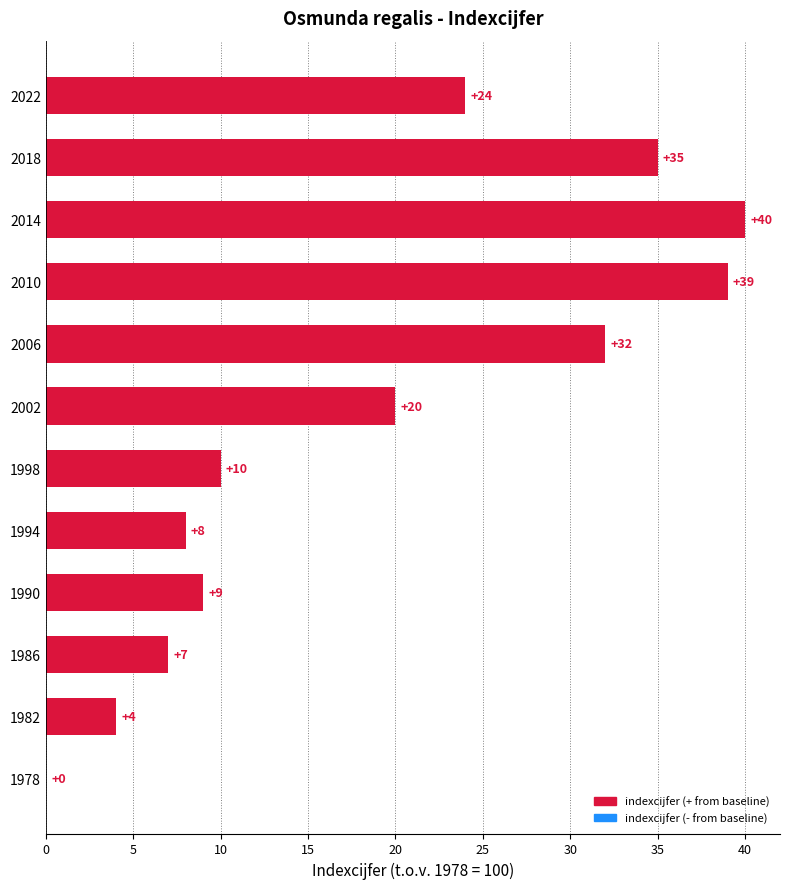

Which label corresponds to the largest value in the chart?

2014